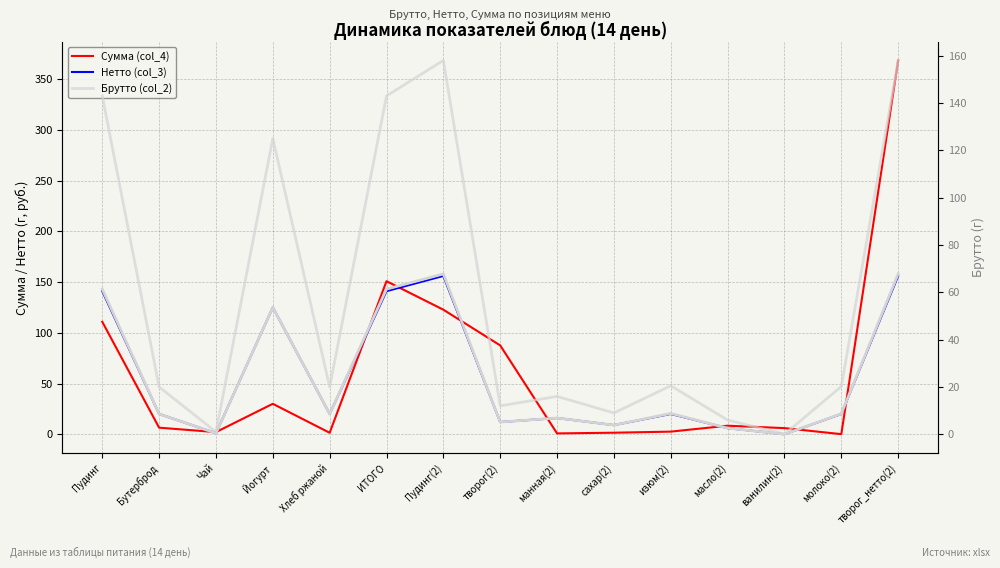

What is the label of the 2nd point from the right?

молоко(2)